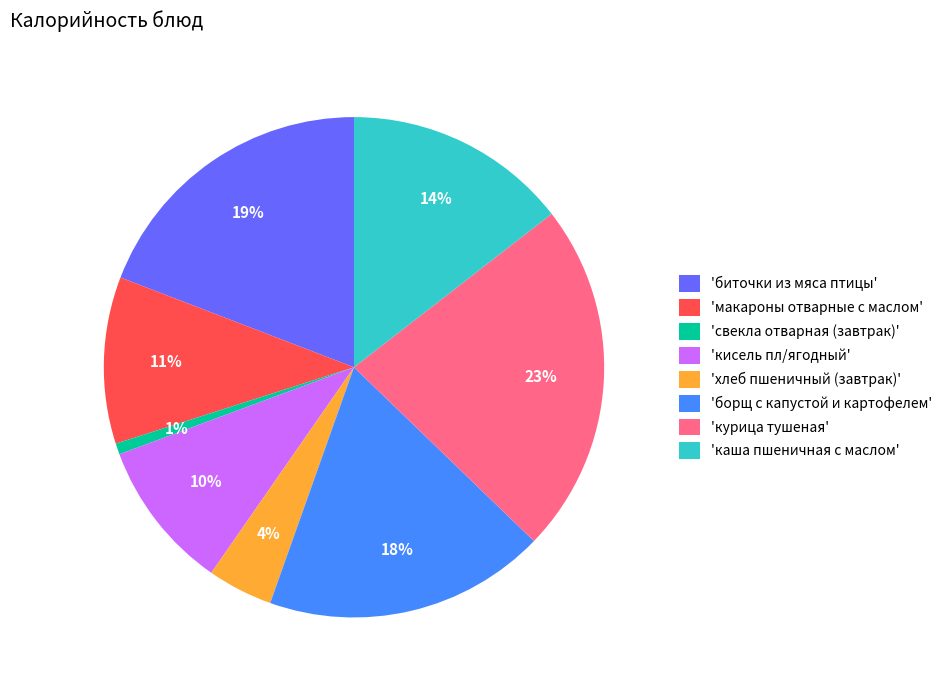

To the nearest percent, what is the combined percentage of 'каша пшеничная с маслом' and 'свекла отварная (завтрак)'?

15%